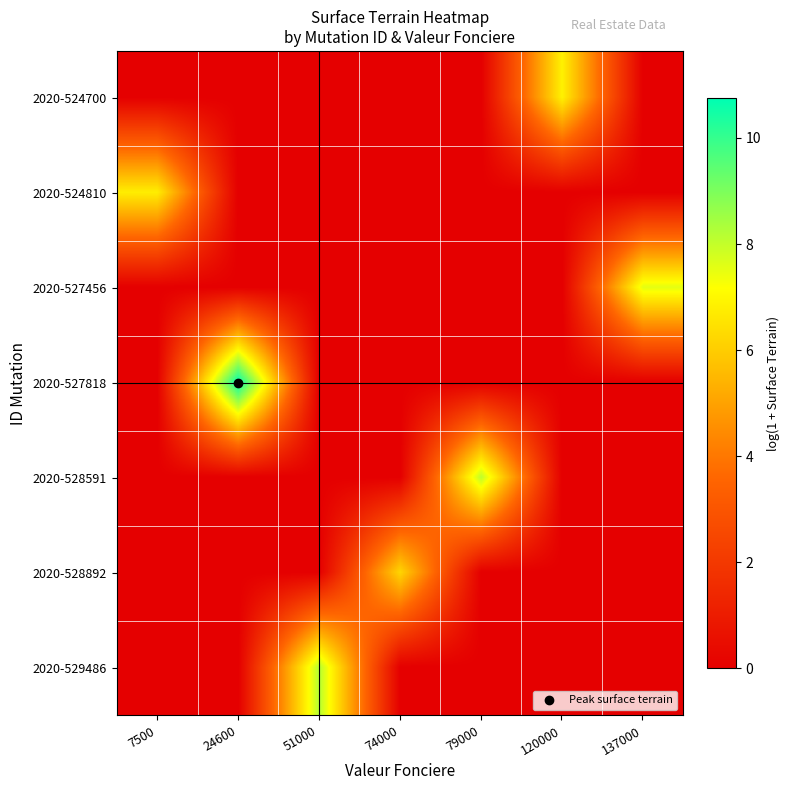

At how many categories does at least one series exceed 6?

7